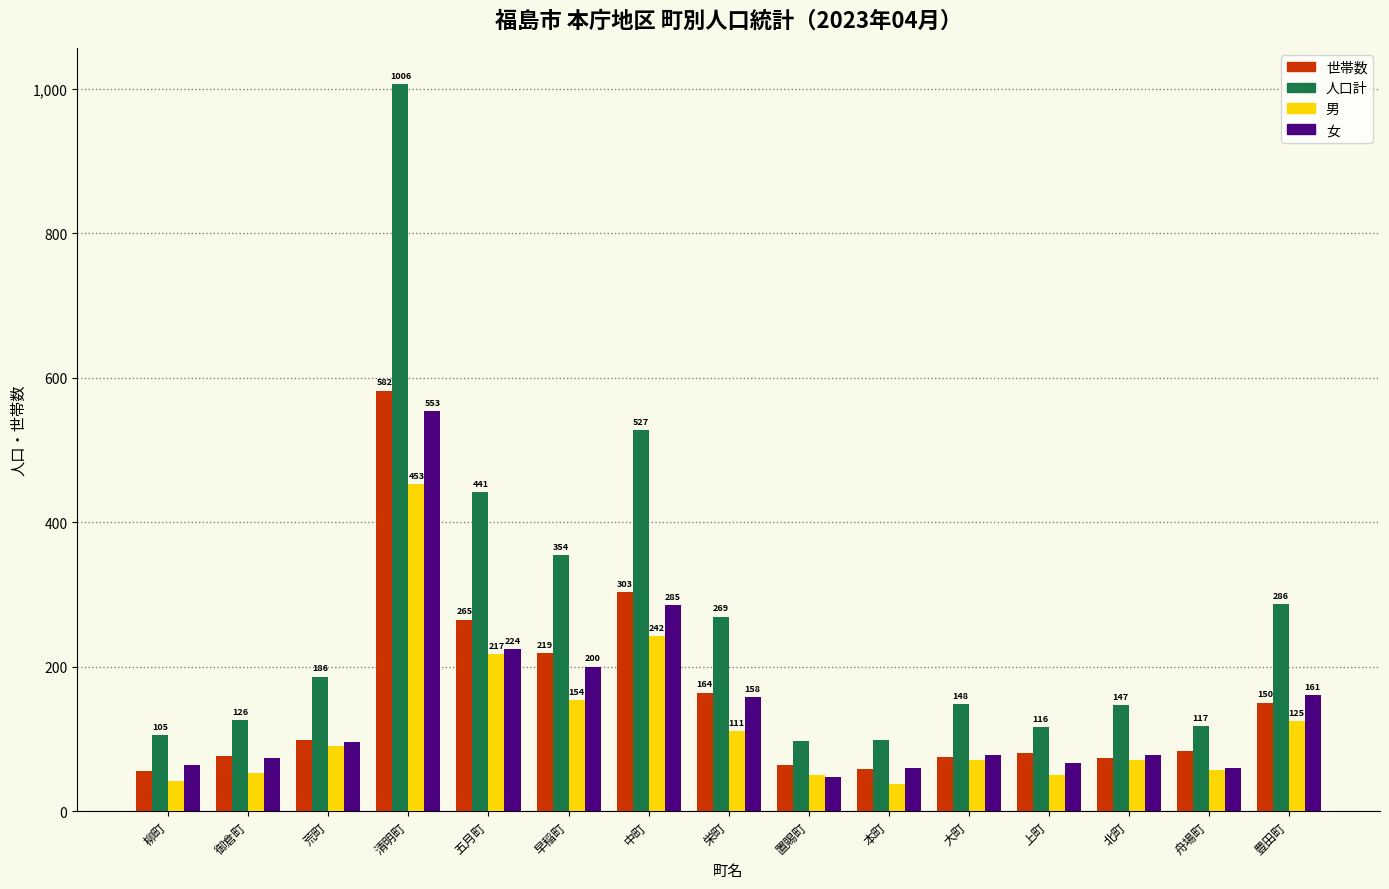

What is the label of the 3rd bar from the right?

北町